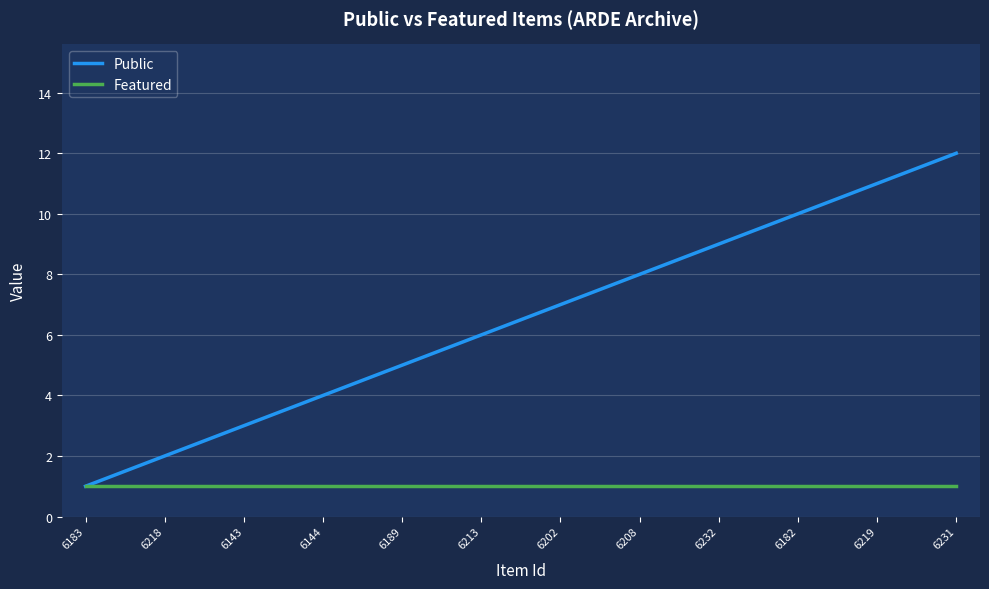

List the series in order of their peak value, highest first.

Public, Featured